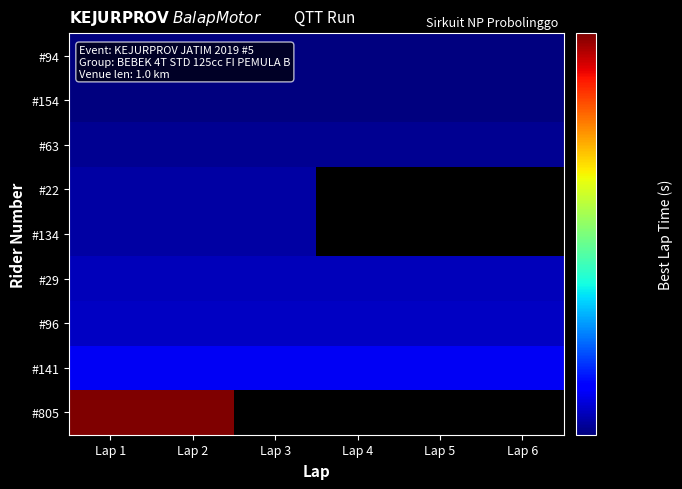

What is the greatest value displayed?

99.0